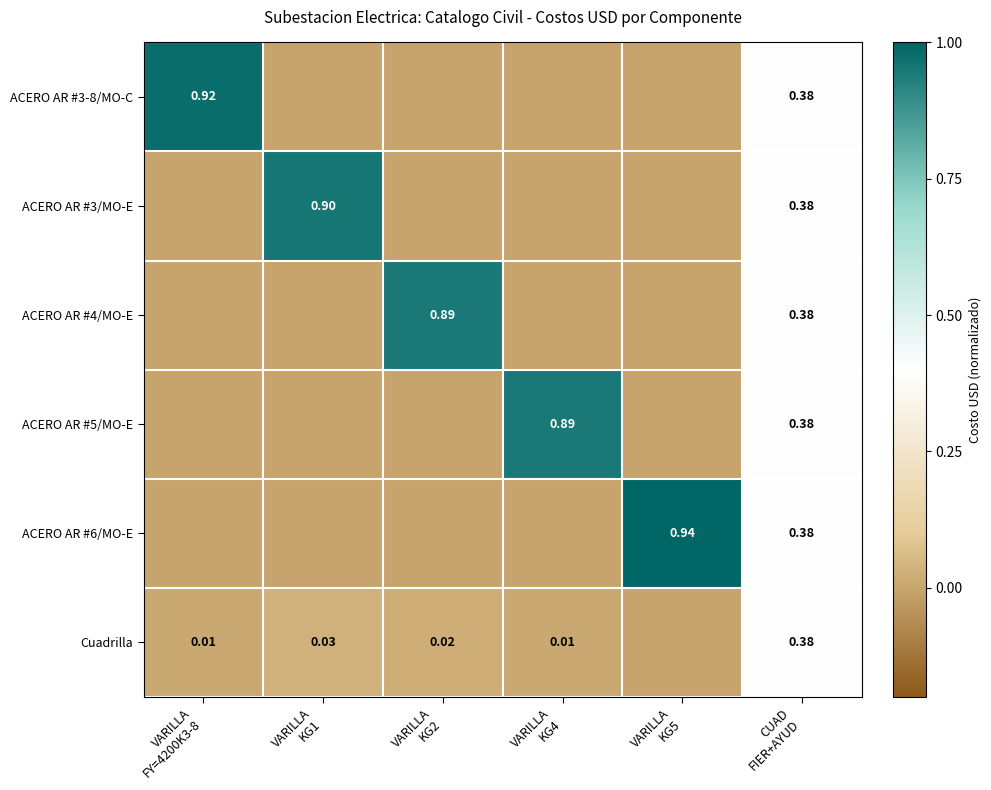

What is the difference between the ACERO AR #4/MO-E values at VARILLA KG5 and CUAD FIER+AYUD?

0.4